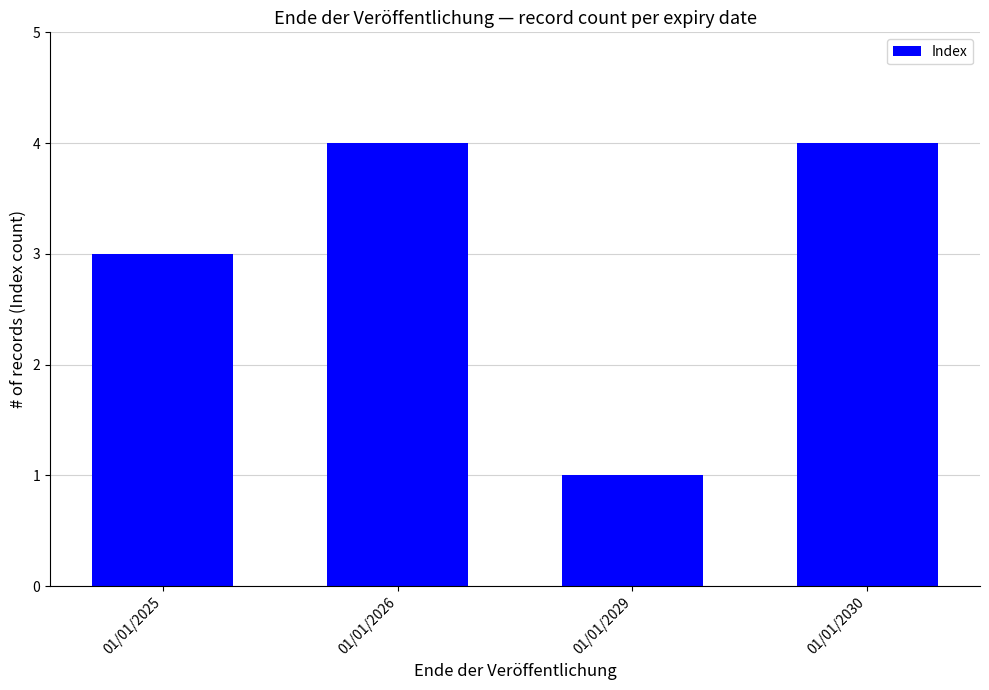

Approximately how many times larger is the value at 01/01/2029 compared to 01/01/2025?

0.3